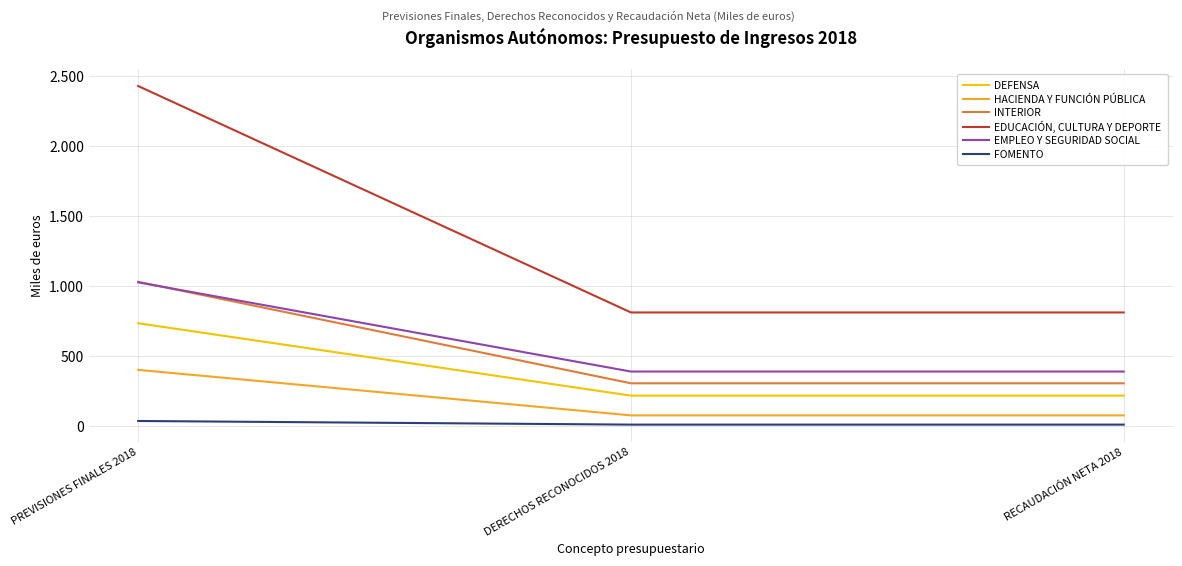

What is the maximum value for DEFENSA?

736